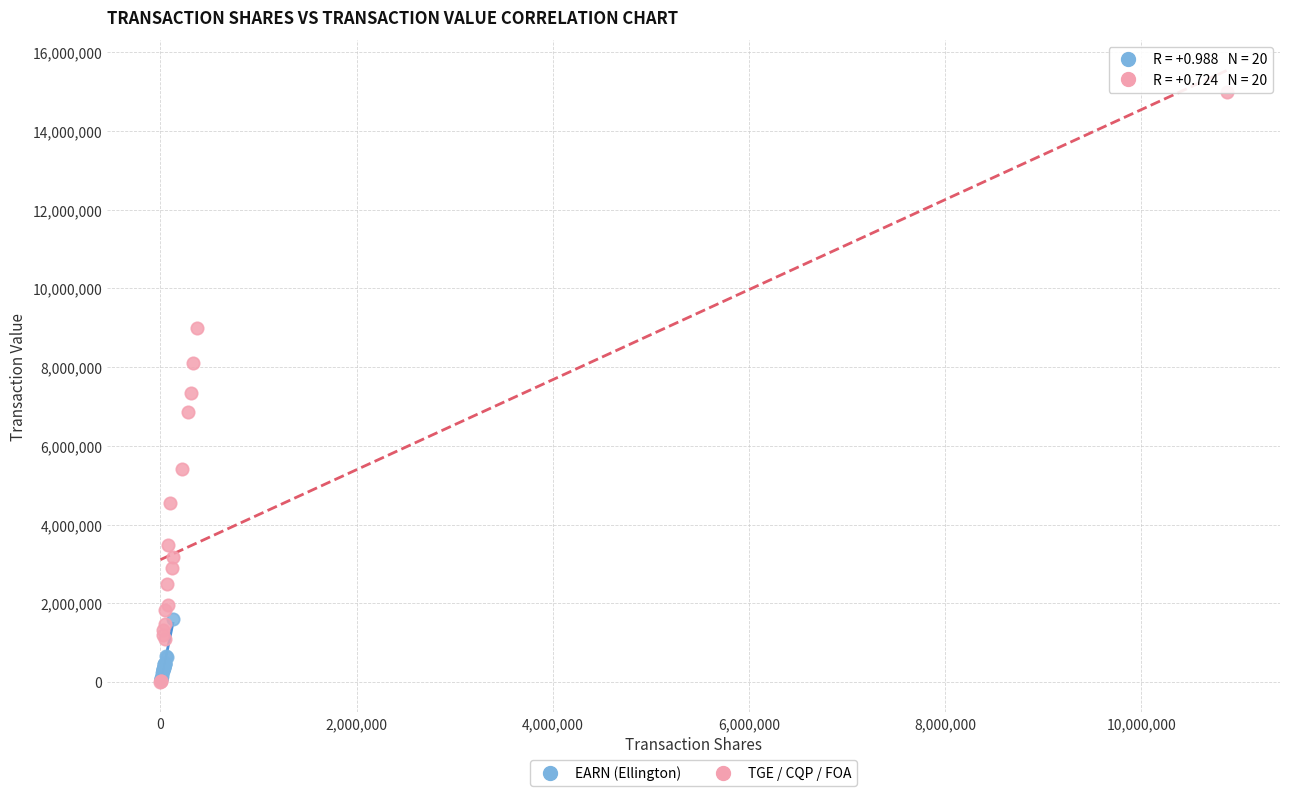

Which series has the largest Y range (max minus min)?

TGE / CQP / FOA